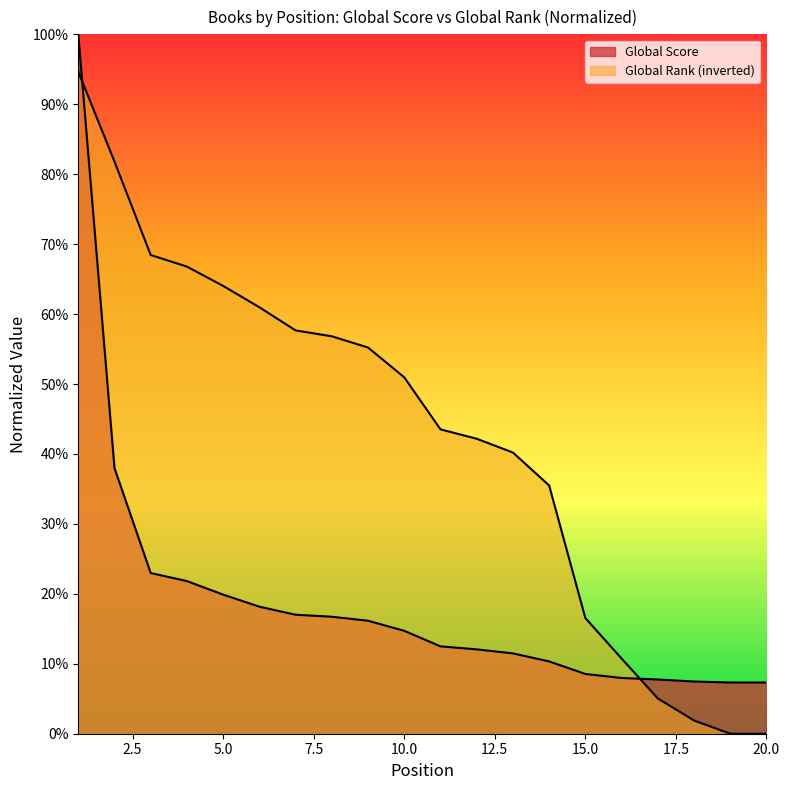

Between 10 and 7, which is larger?

7